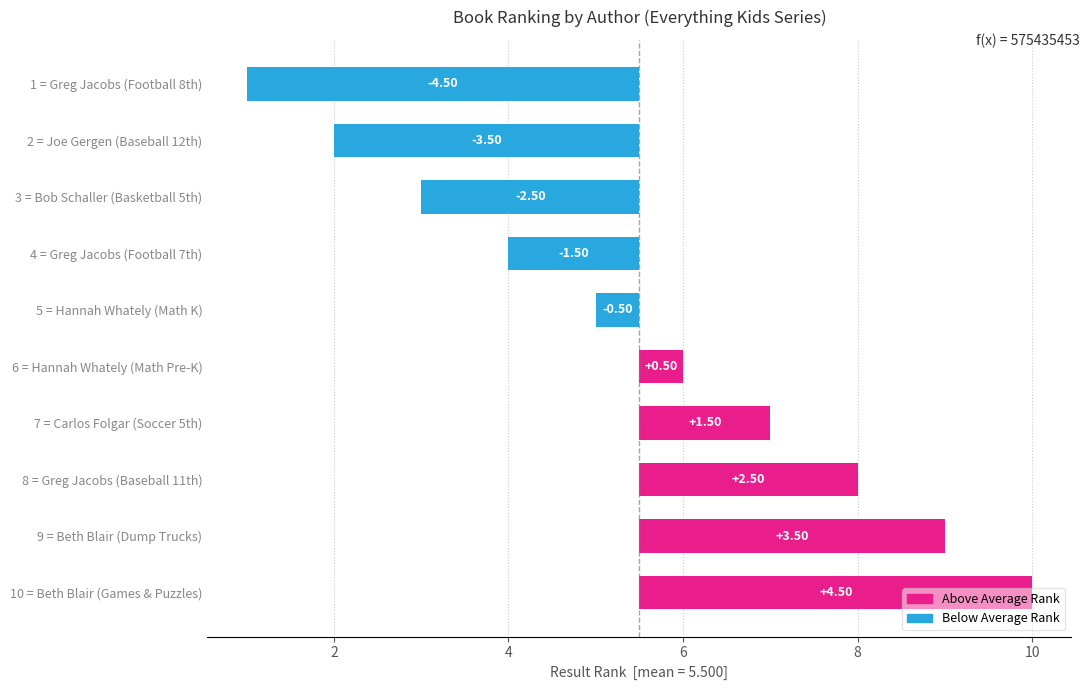

List the series in order of their peak value, highest first.

Above Average Rank, Below Average Rank